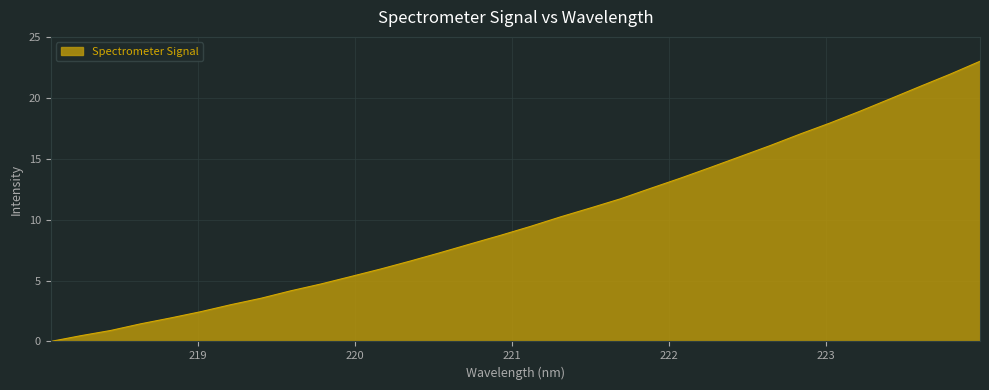

What is the greatest value displayed?

23.0